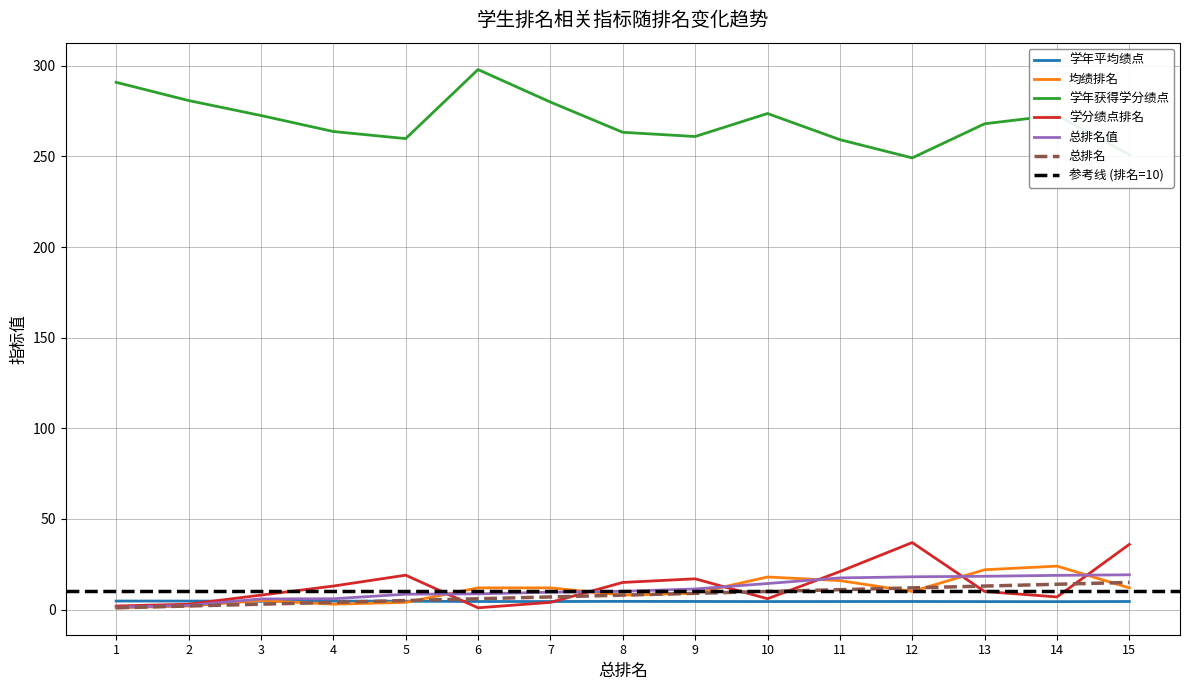

In 均绩排名, how many points are lower than both neighbors (excluding endpoints)?

3